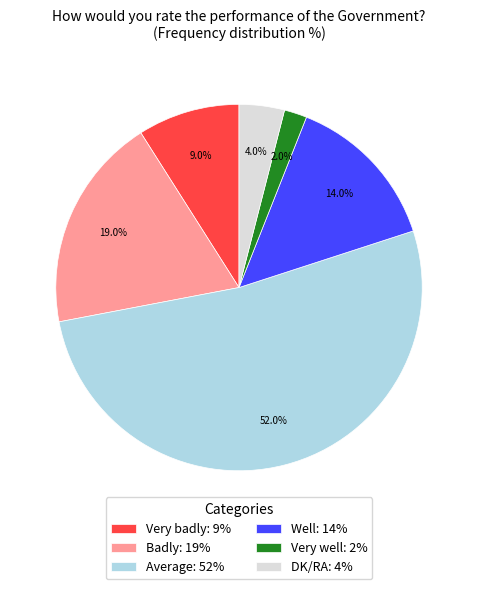

To the nearest percent, what percentage of the pie is Average?

52%